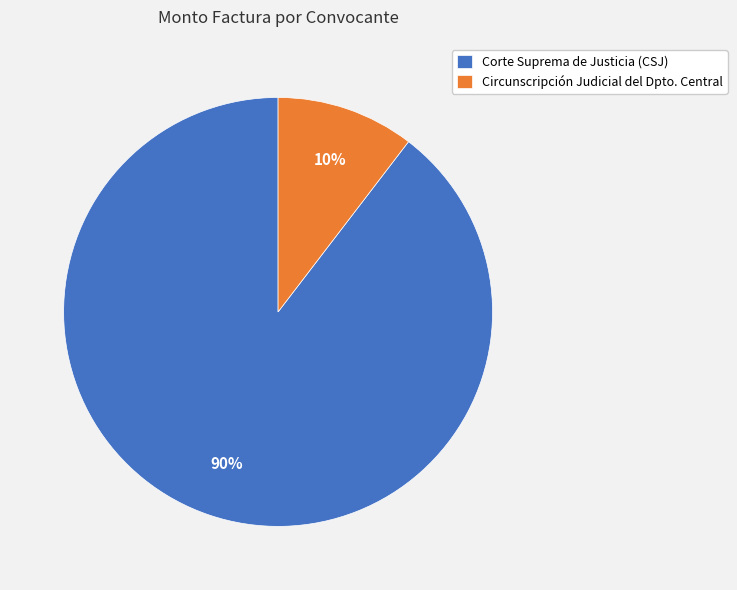

To the nearest percent, what percentage of the pie is Corte Suprema de Justicia (CSJ)?

90%